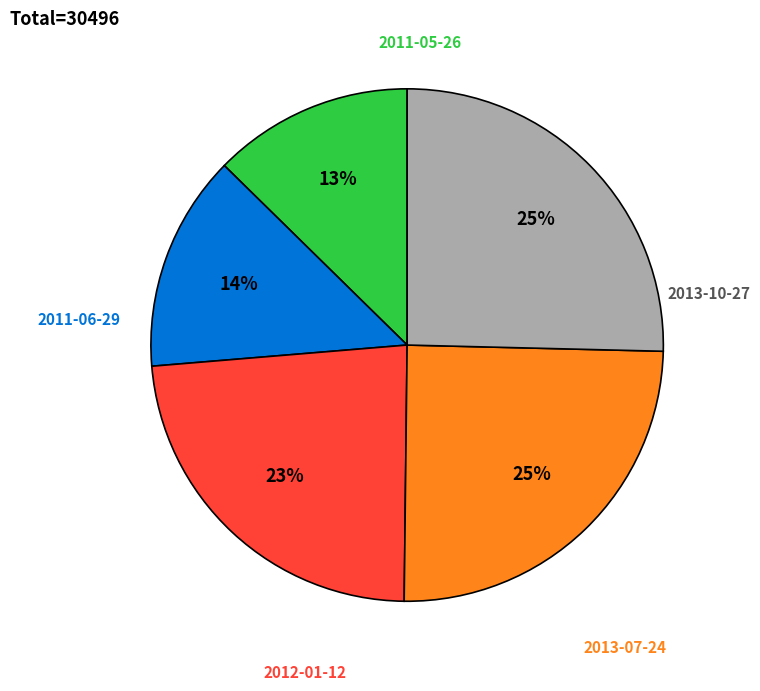

Count the number of slices in the pie.

5